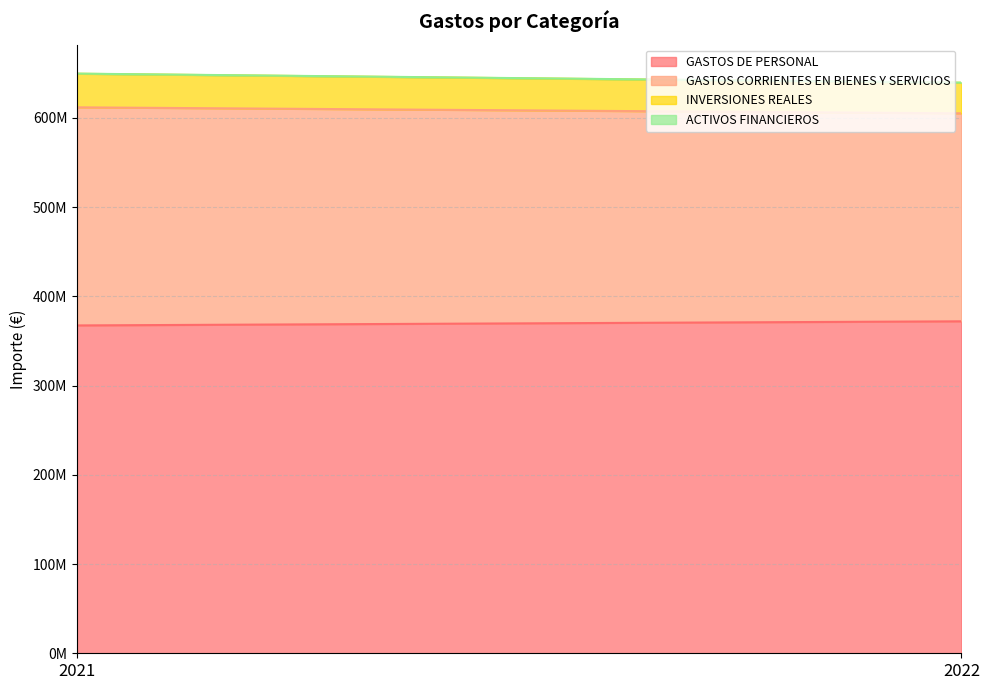

Rank the series by their maximum value, from lowest to highest.

ACTIVOS FINANCIEROS, INVERSIONES REALES, GASTOS CORRIENTES EN BIENES Y SERVICIOS, GASTOS DE PERSONAL